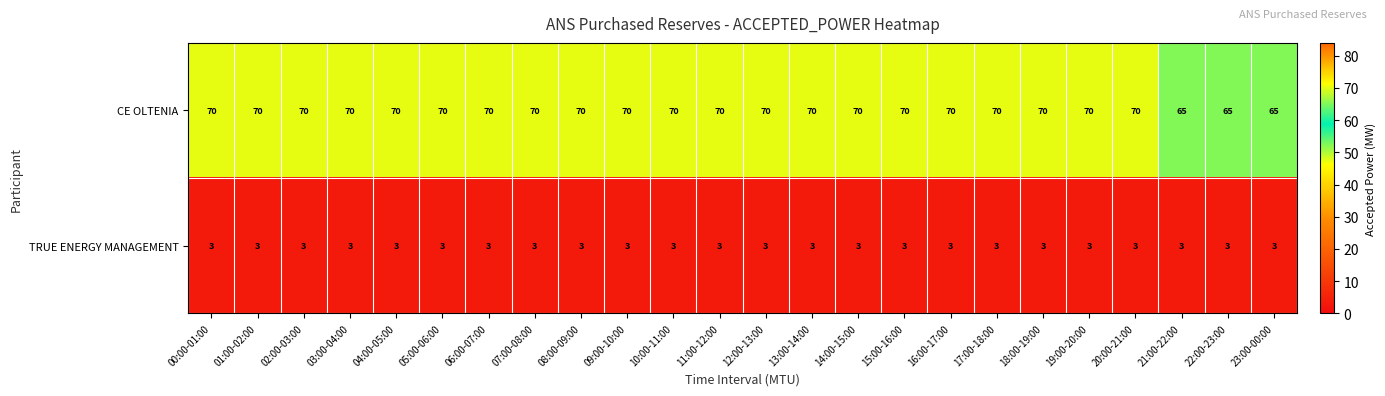

What is the approximate value of TRUE ENERGY MANAGEMENT at 17:00-18:00?

3